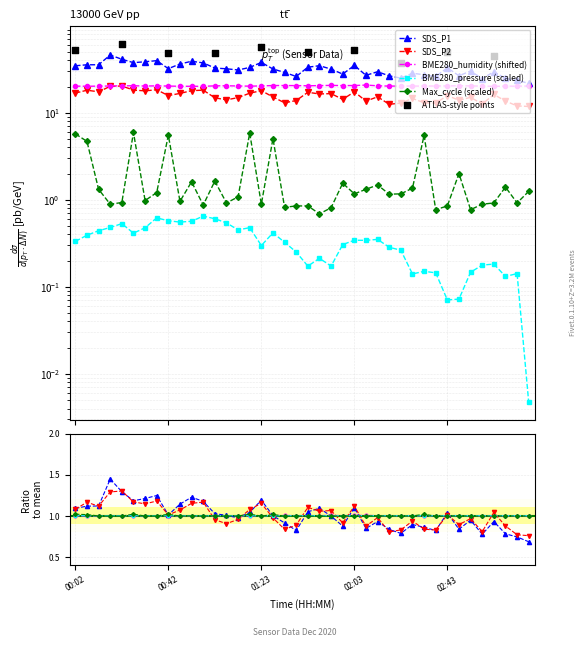

Is the value of SDS_P1 at 01:18 greater than the value of BME280_humidity at 00:52?

Yes